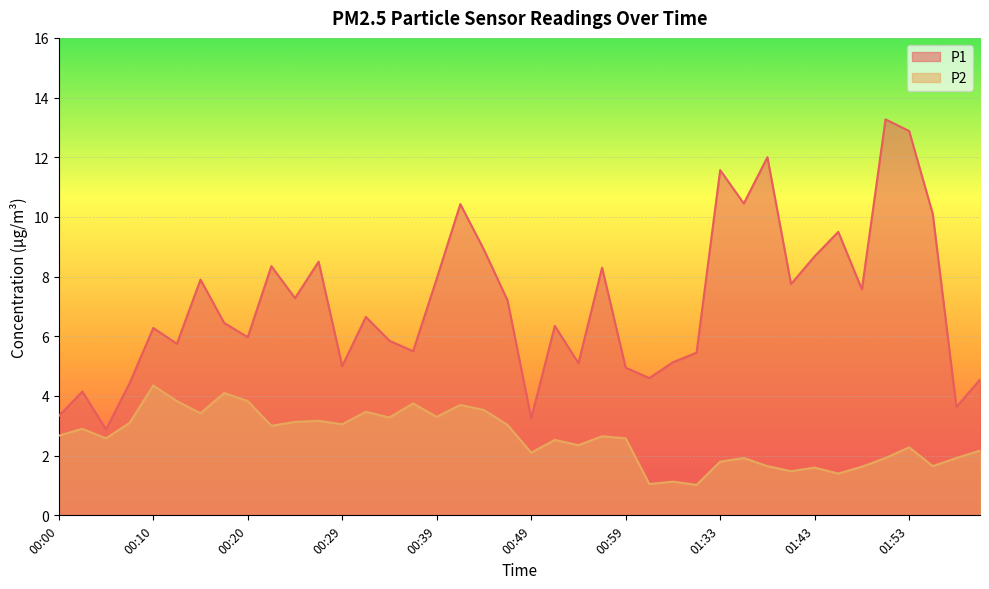

Reading left to right, transcribe all the data shown in this chart.

P1: 00:00=3.3	00:03=4.2	00:05=2.9	00:07=4.4	00:10=6.3	00:12=5.8	00:15=7.9	00:17=6.5	00:20=6.0	00:22=8.3	00:25=7.3	00:27=8.5	00:29=5.0	00:32=6.7	00:34=5.8	00:37=5.5	00:39=7.9	00:42=10.4	00:44=8.9	00:47=7.2	00:49=3.2	00:51=6.3	00:54=5.1	00:56=8.3	00:59=5.0	01:20=4.6	01:28=5.1	01:30=5.5	01:33=11.6	01:36=10.4	01:38=12.0	01:41=7.8	01:43=8.7	01:46=9.5	01:48=7.6	01:50=13.3	01:53=12.9	01:55=10.1	01:01=3.6	01:04=4.5
P2: 00:00=2.7	00:03=2.9	00:05=2.6	00:07=3.1	00:10=4.3	00:12=3.8	00:15=3.4	00:17=4.1	00:20=3.8	00:22=3.0	00:25=3.1	00:27=3.2	00:29=3.0	00:32=3.5	00:34=3.3	00:37=3.8	00:39=3.3	00:42=3.7	00:44=3.5	00:47=3.0	00:49=2.1	00:51=2.5	00:54=2.4	00:56=2.6	00:59=2.6	01:20=1.1	01:28=1.1	01:30=1.0	01:33=1.8	01:36=1.9	01:38=1.6	01:41=1.5	01:43=1.6	01:46=1.4	01:48=1.6	01:50=1.9	01:53=2.3	01:55=1.6	01:01=1.9	01:04=2.2